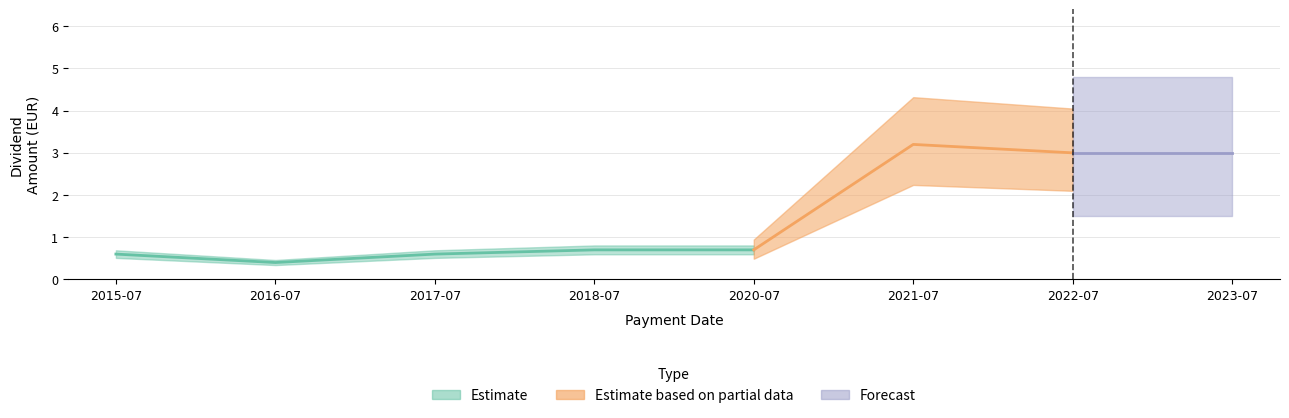

How many interior local valleys (lower than both neighbors) does the data have?

1